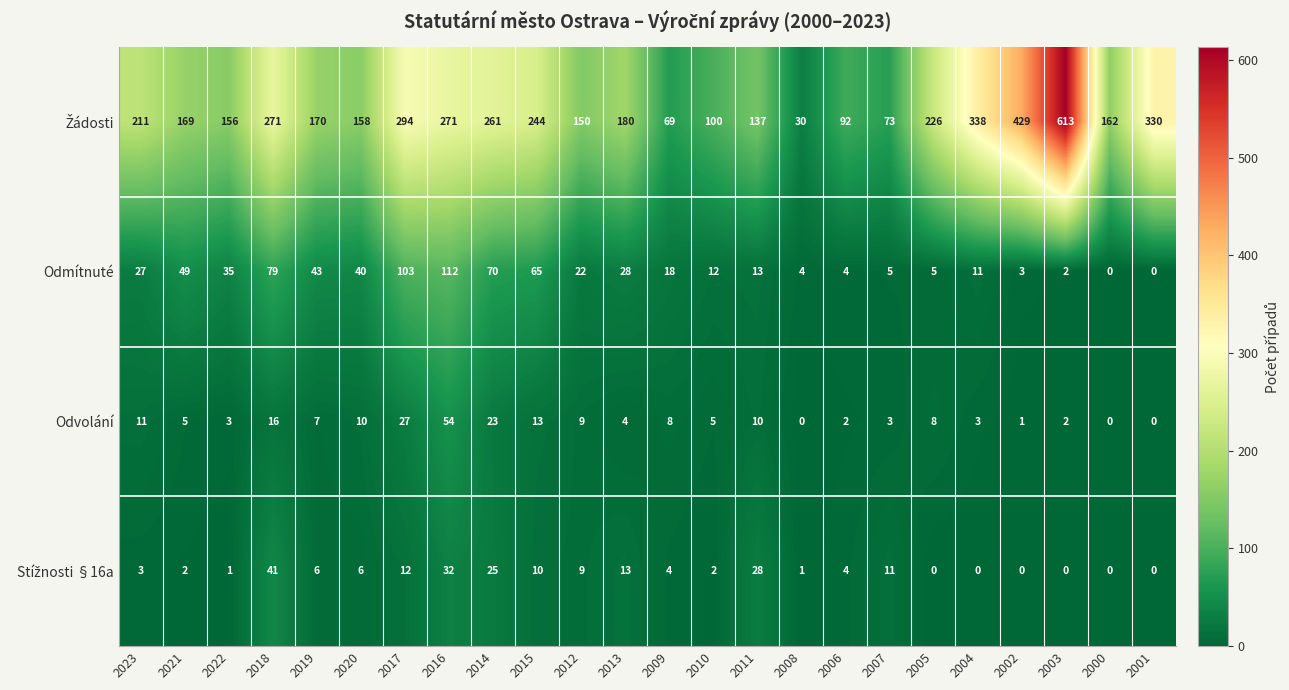

Read the Odvolání value at 2017.

27